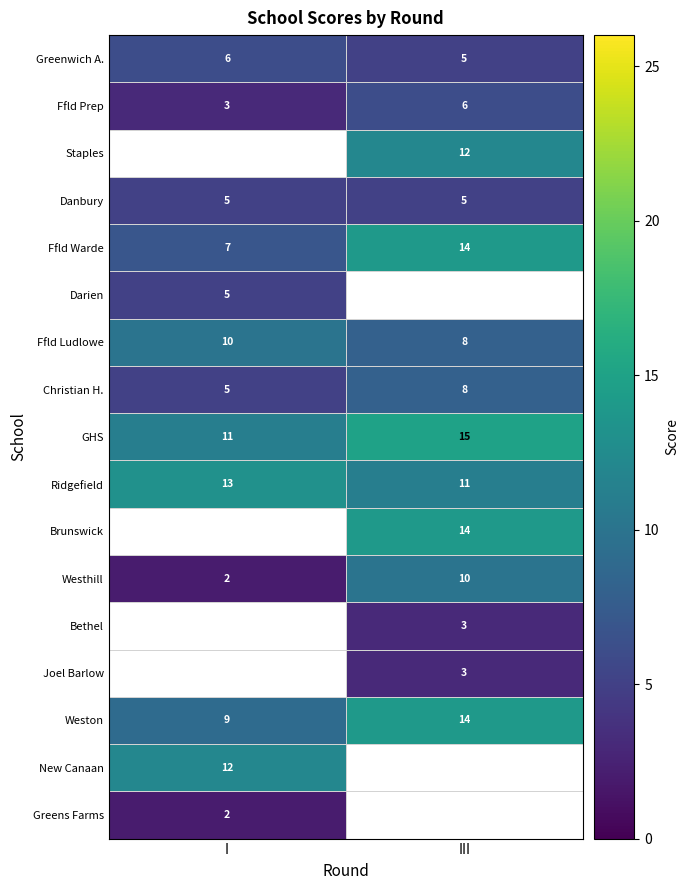

Is the value of Ffld Prep at I greater than the value of Danbury at III?

No